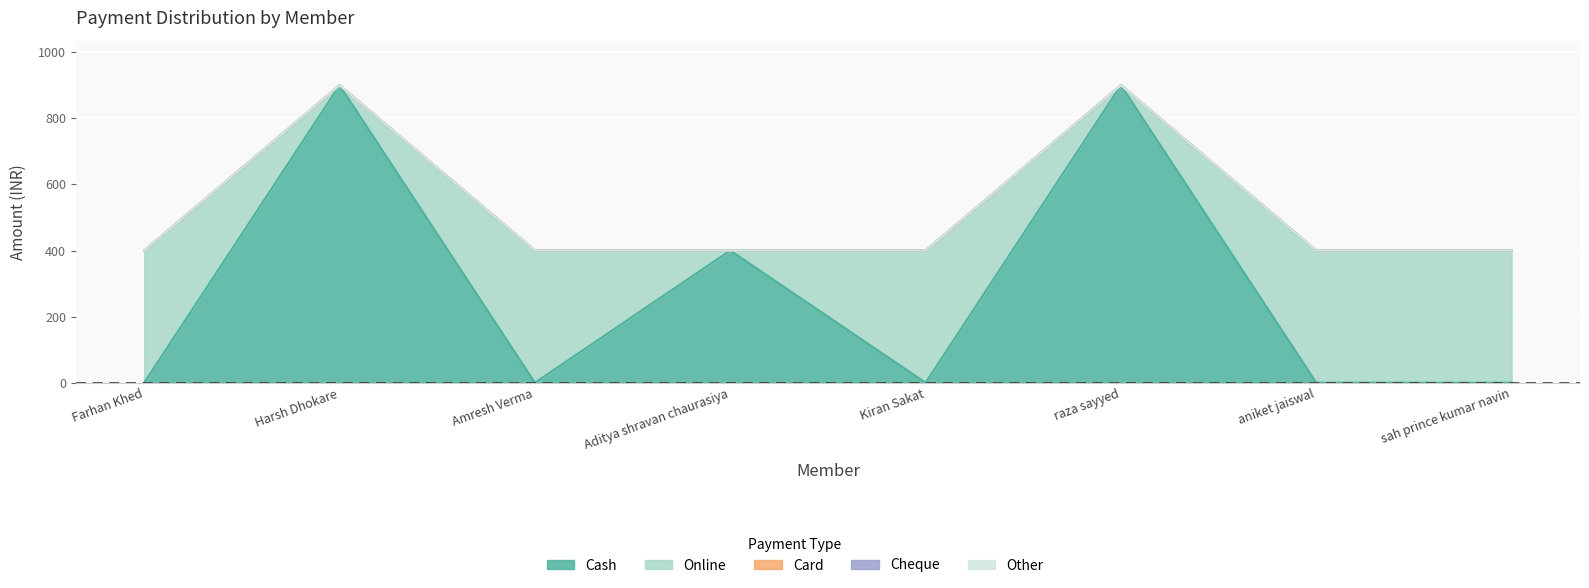

At which label does Online reach its peak?

Farhan Khed